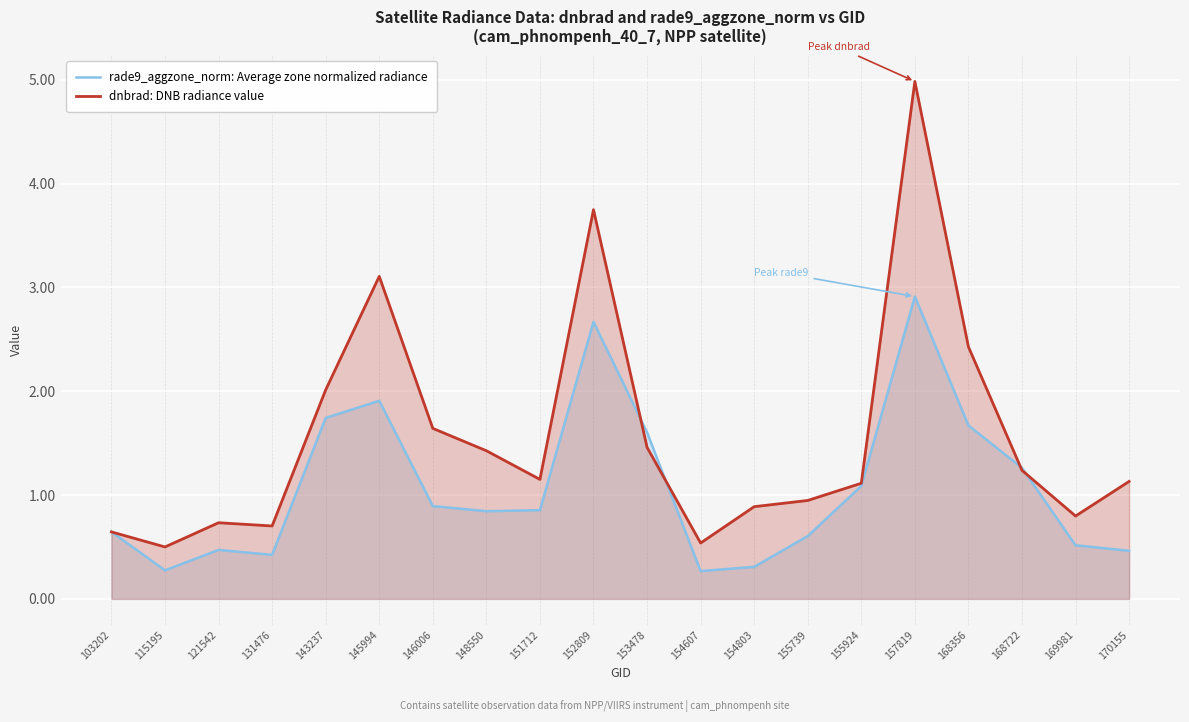

At which label does dnbrad: DNB radiance value first exceed 1?

143237